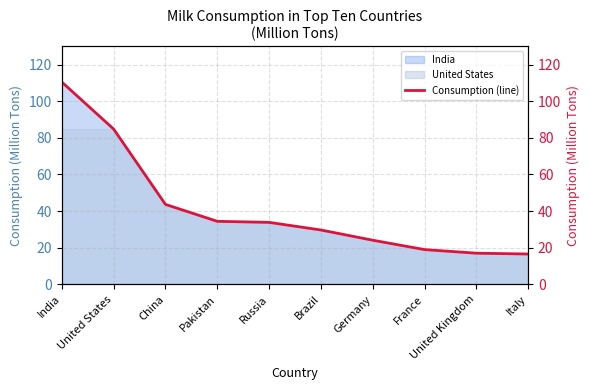

Reading left to right, transcribe all the data shown in this chart.

110.4	84.8	43.6	34.4	33.8	29.7	24.1	19.0	17.0	16.6